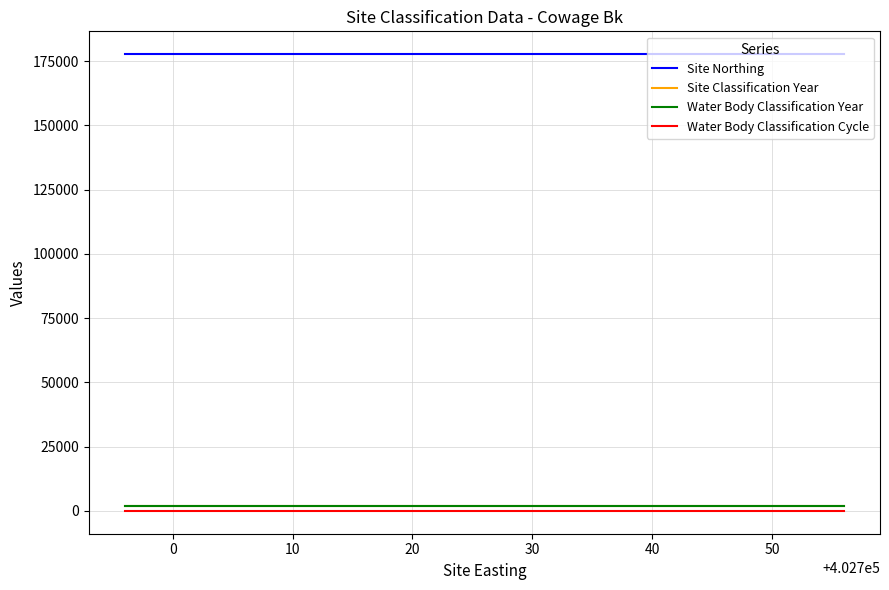

What is the label of the 2nd point from the right?

10